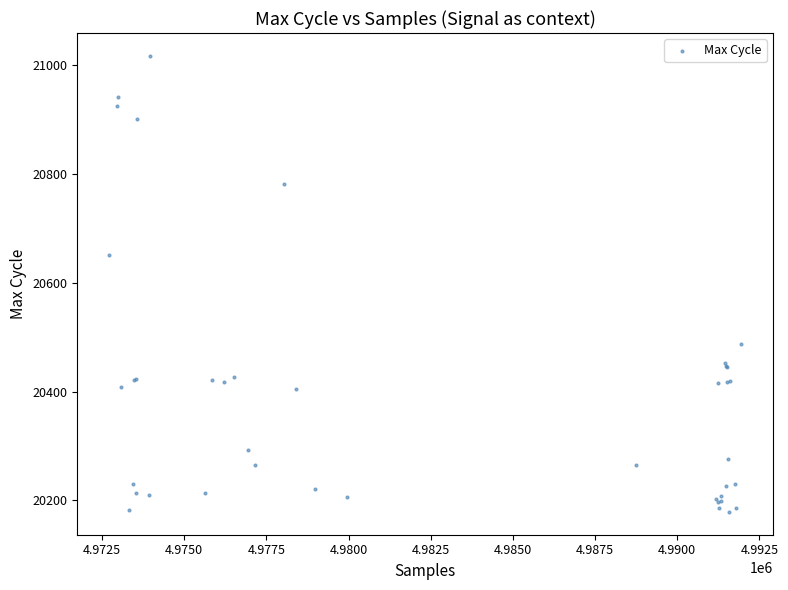

What Y value in the scatter plot is closest to 20598?

20651